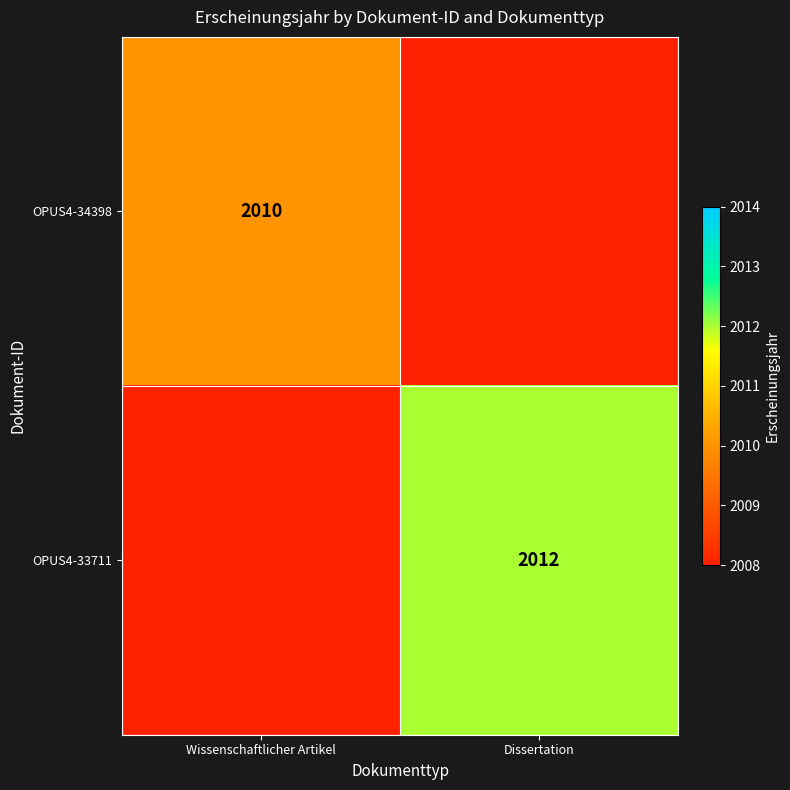

Which has a higher value, Dissertation or Wissenschaftlicher Artikel?

Wissenschaftlicher Artikel